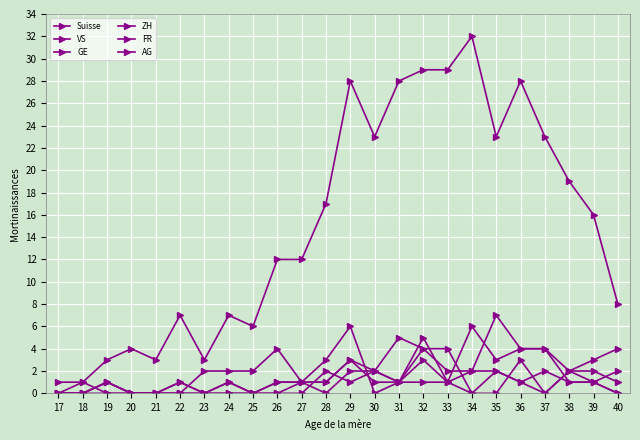

Which category has the lowest value in the VS series?

17